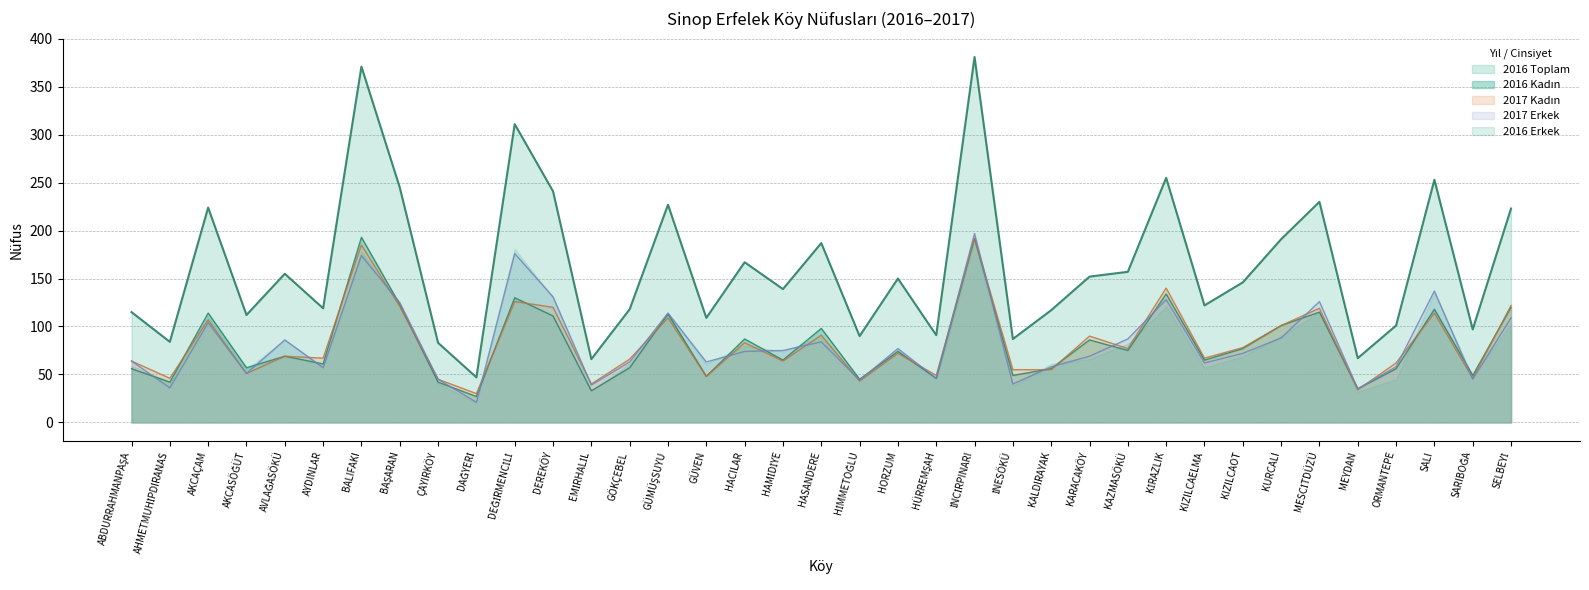

How many values in the 2016 Kadın series are below 69?

18